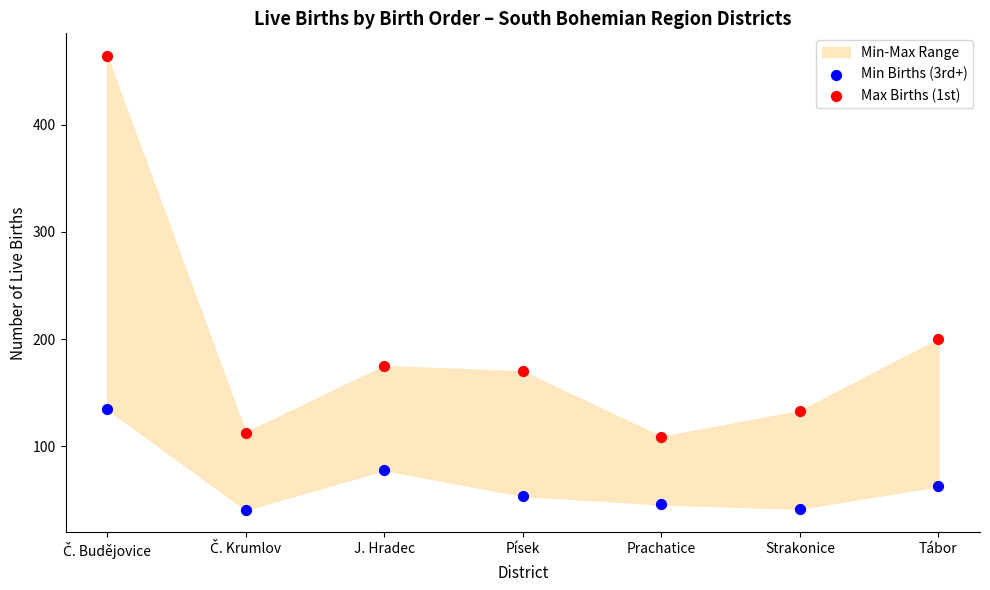

Which series contains the lowest Y value?

Min Births (3rd+)